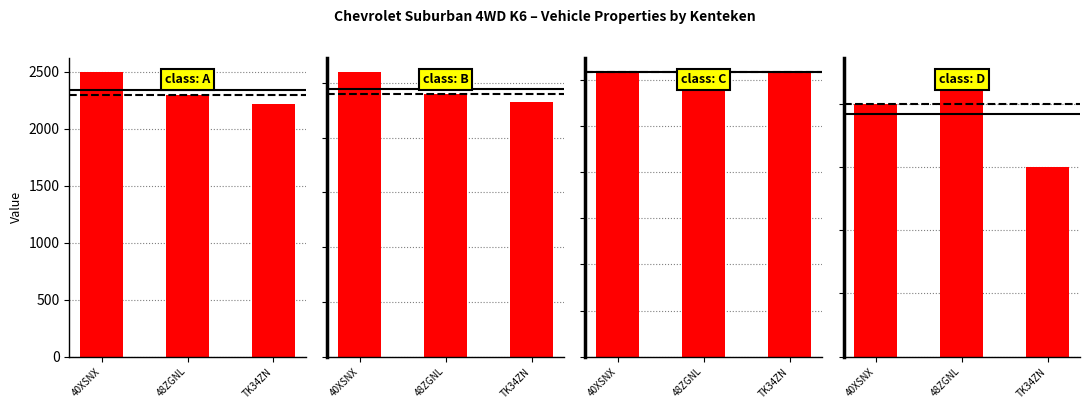

How many massa_rijklaar values are between 2320 and 2596?

3